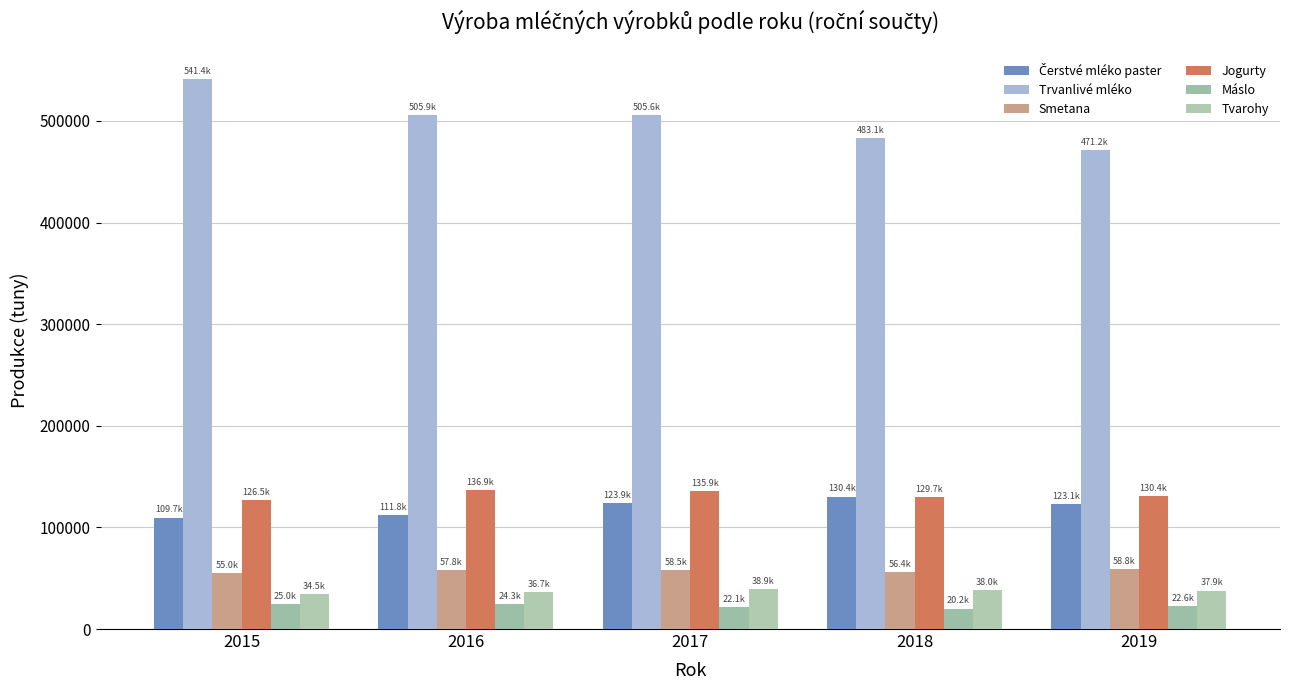

Which label corresponds to the smallest value in the chart?

2018